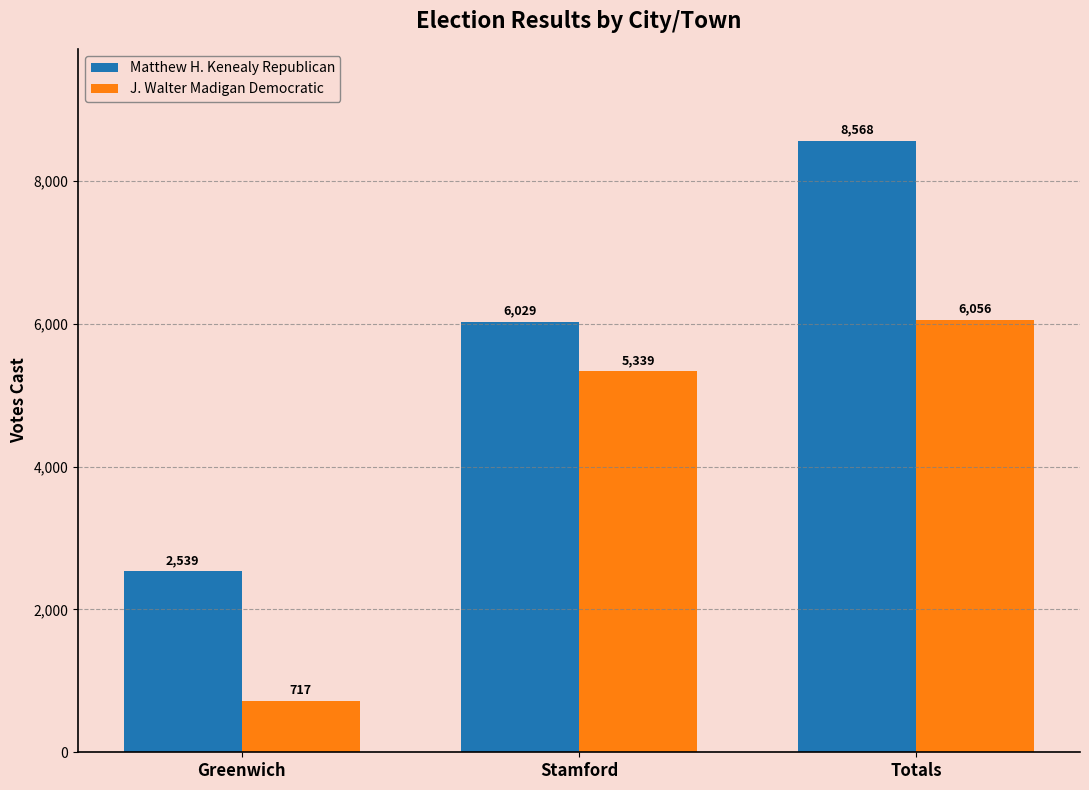

What is the total value across all series at Greenwich?

3256